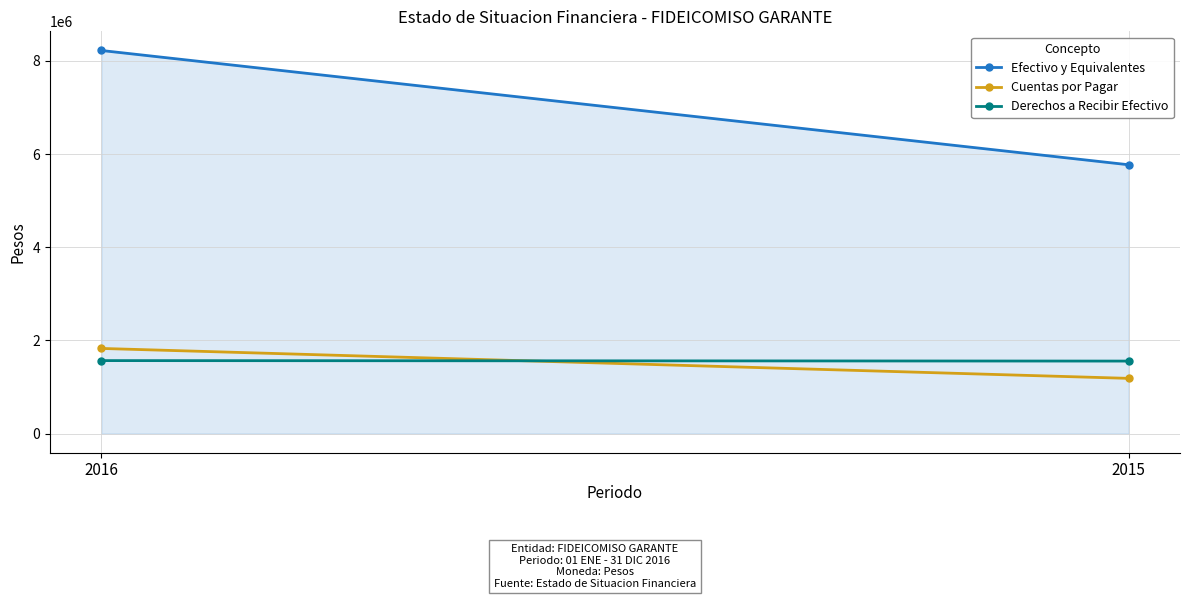

Does the chart have visible grid lines?

Yes